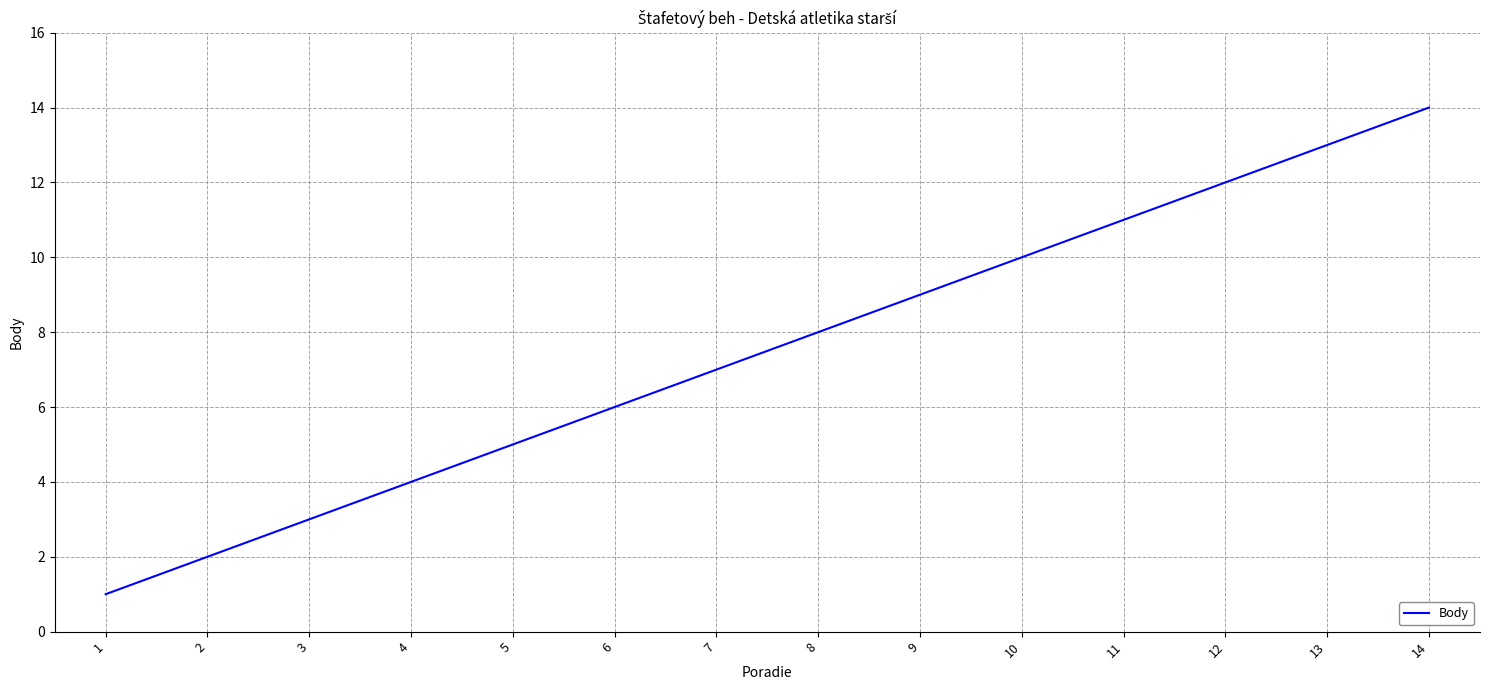

Does the chart have visible grid lines?

Yes